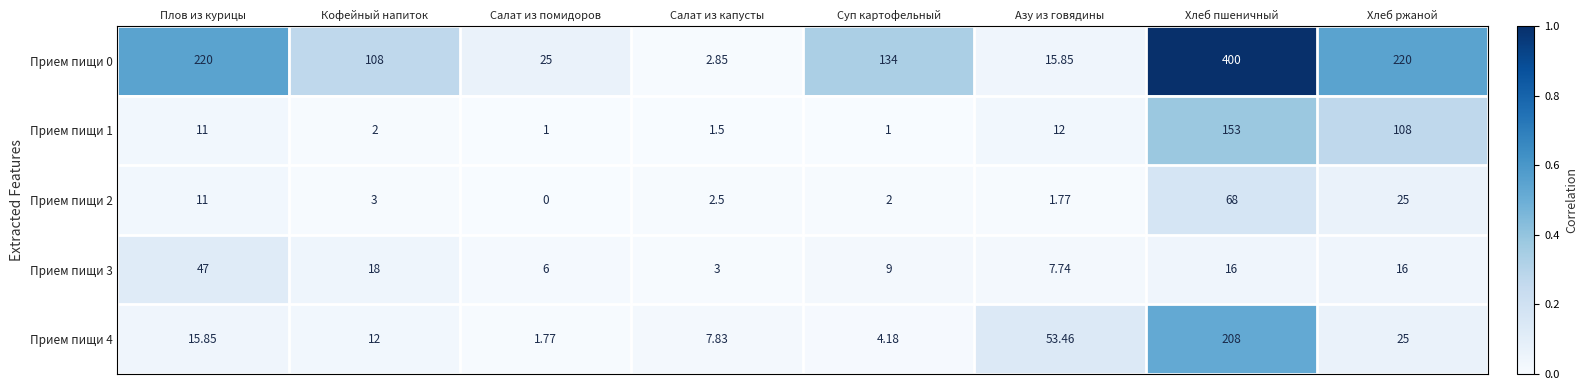

Is the value of Прием пищи 1 at Салат из помидоров greater than the value of Прием пищи 4 at Суп картофельный?

No